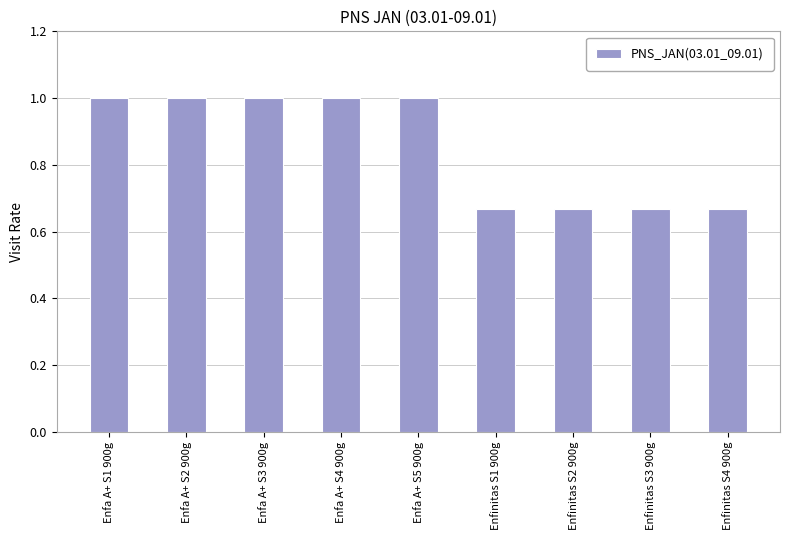

What is the greatest value displayed?

1.0